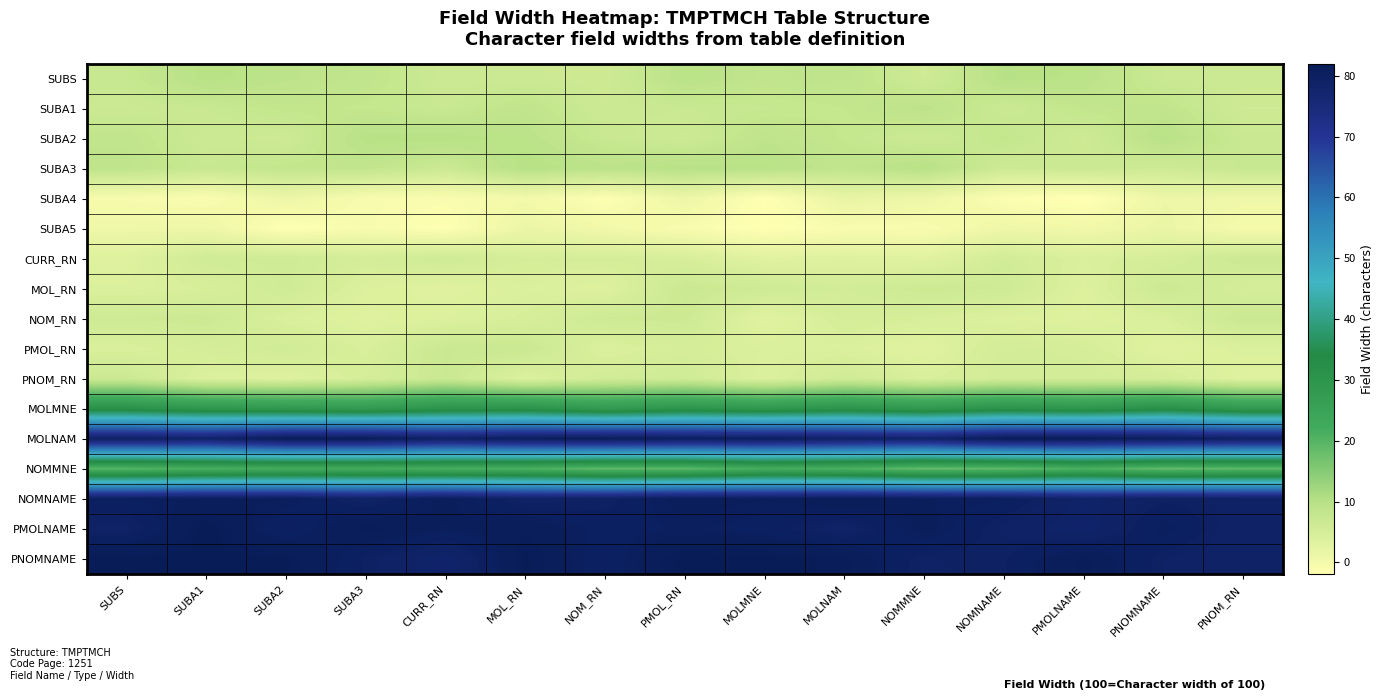

Which label corresponds to the smallest value in the chart?

PMOLNAME